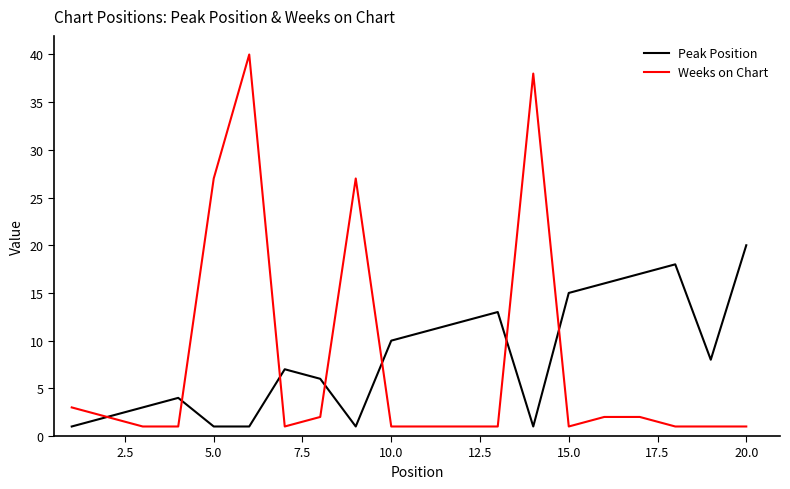

What are all the series names shown in the legend?

Peak Position, Weeks on Chart